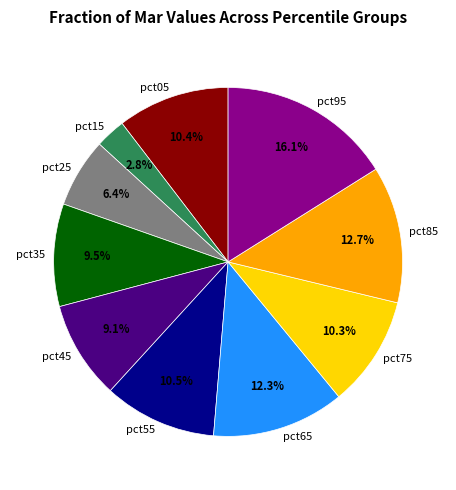

To the nearest percent, what portion does pct75 represent?

10%